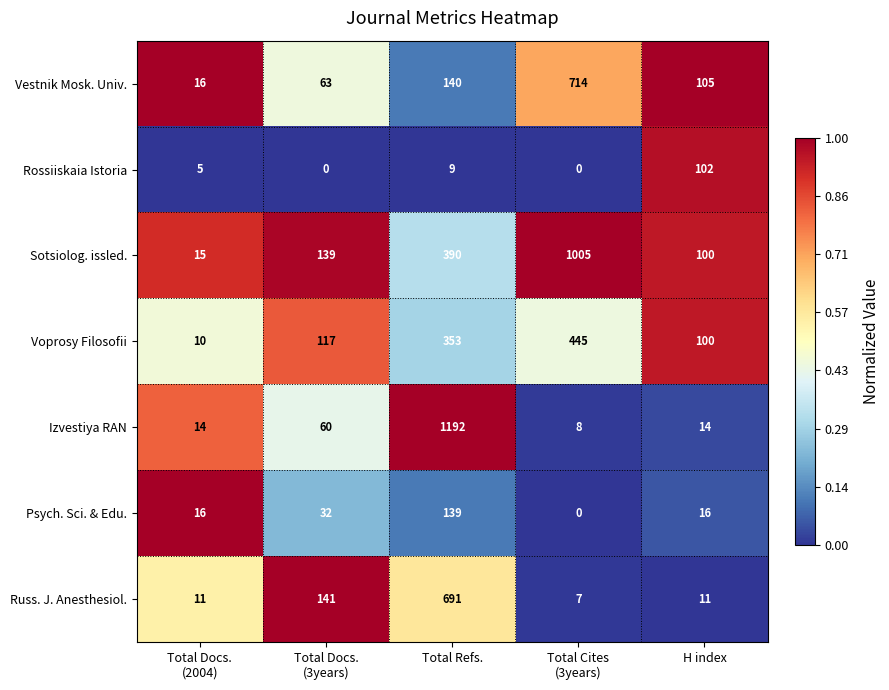

What is the greatest value displayed?

1192